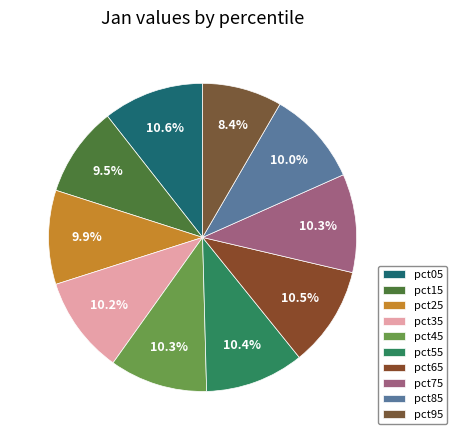

To the nearest percent, what is the combined percentage of pct75 and pct15?

20%